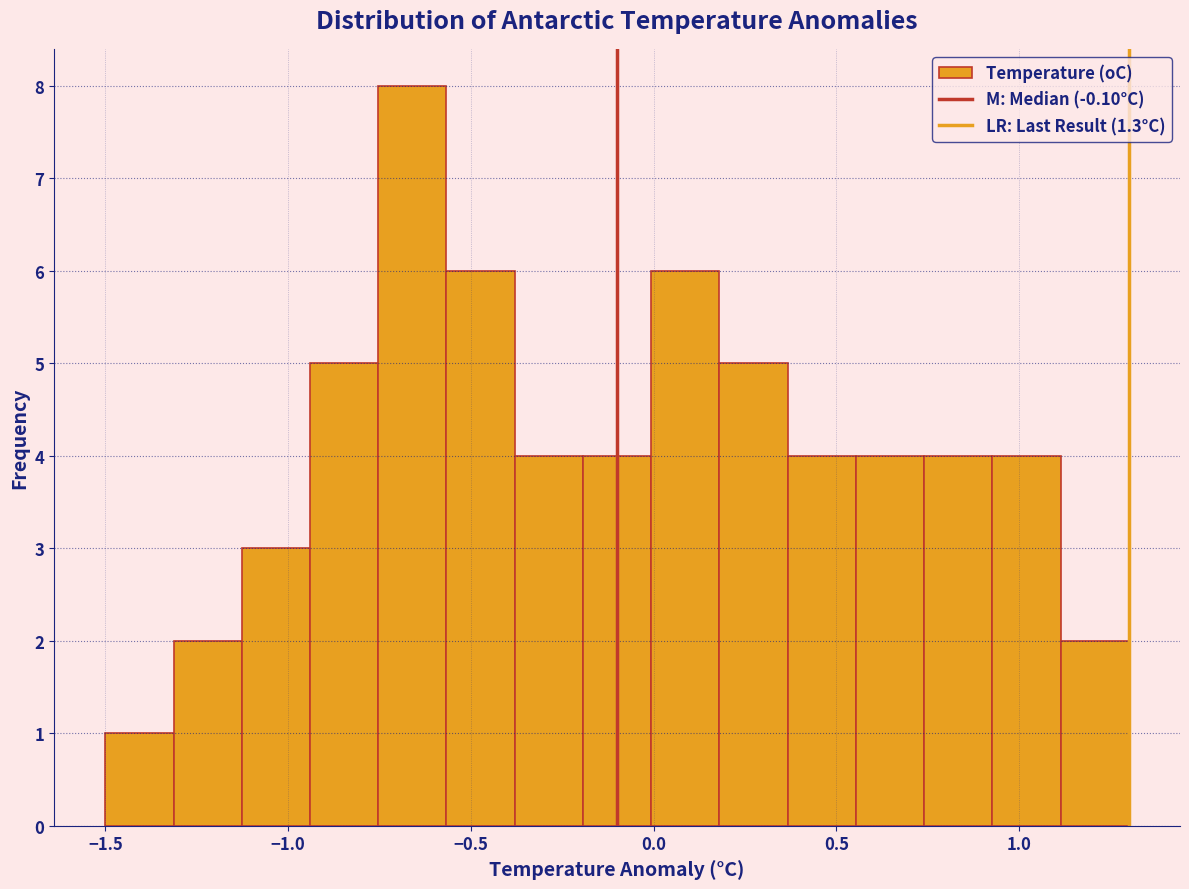

Read against the x-axis, roughly where is the centre of the tallest bar?

-0.65